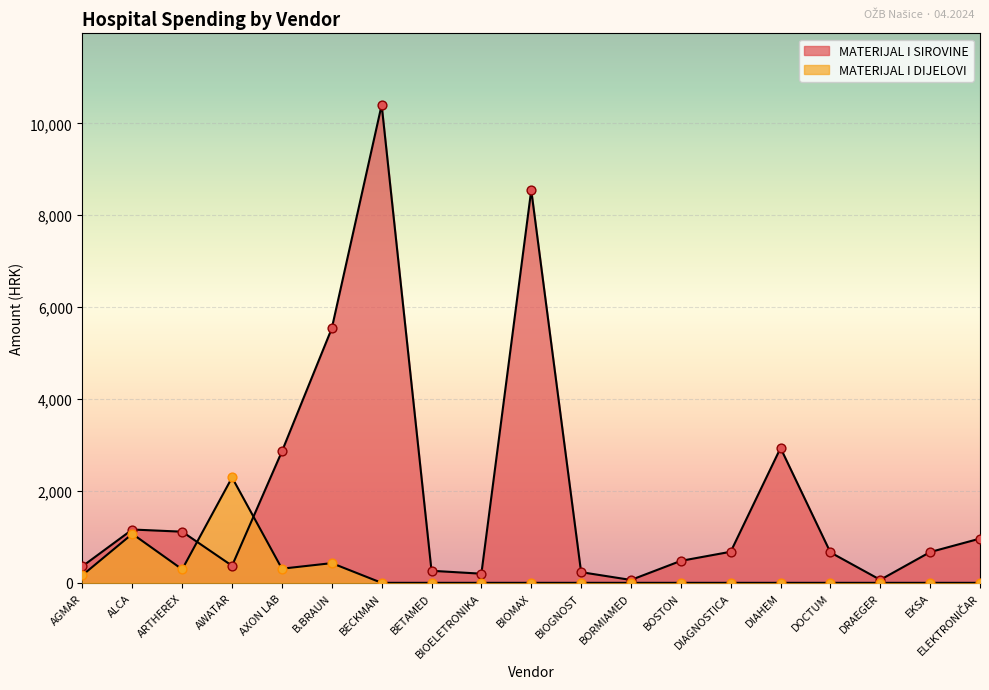

Between BETAMED and BORMIAMED, which is larger?

BETAMED